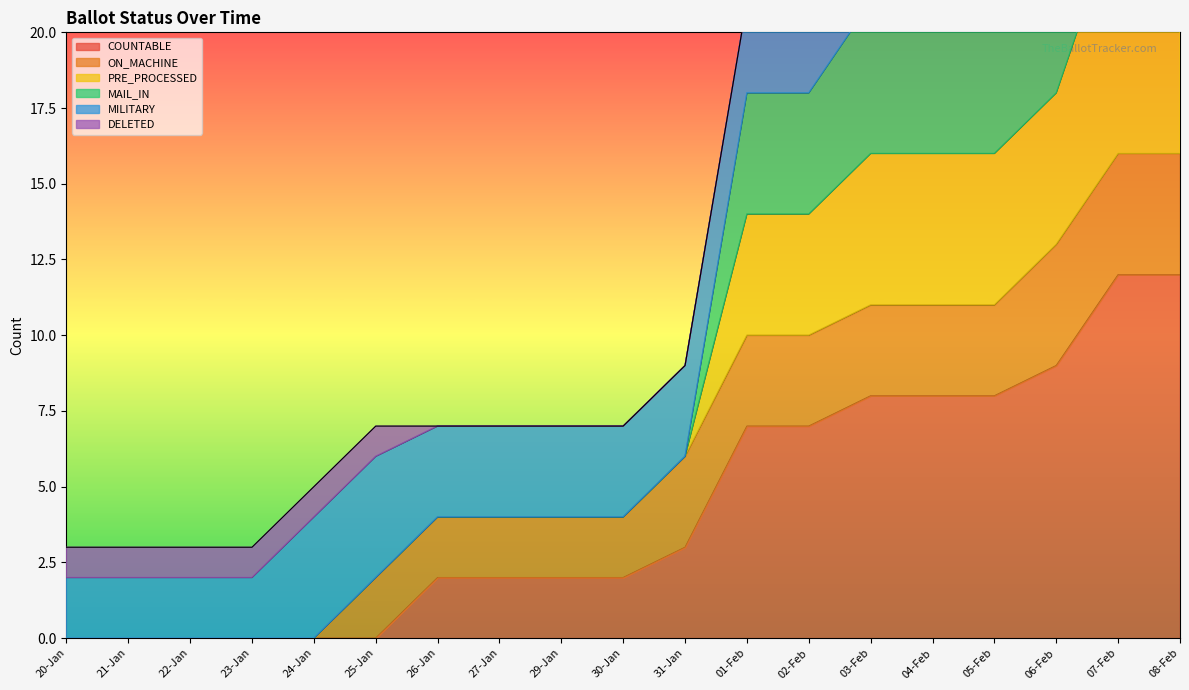

Where does the COUNTABLE series first go above 2?

31-Jan